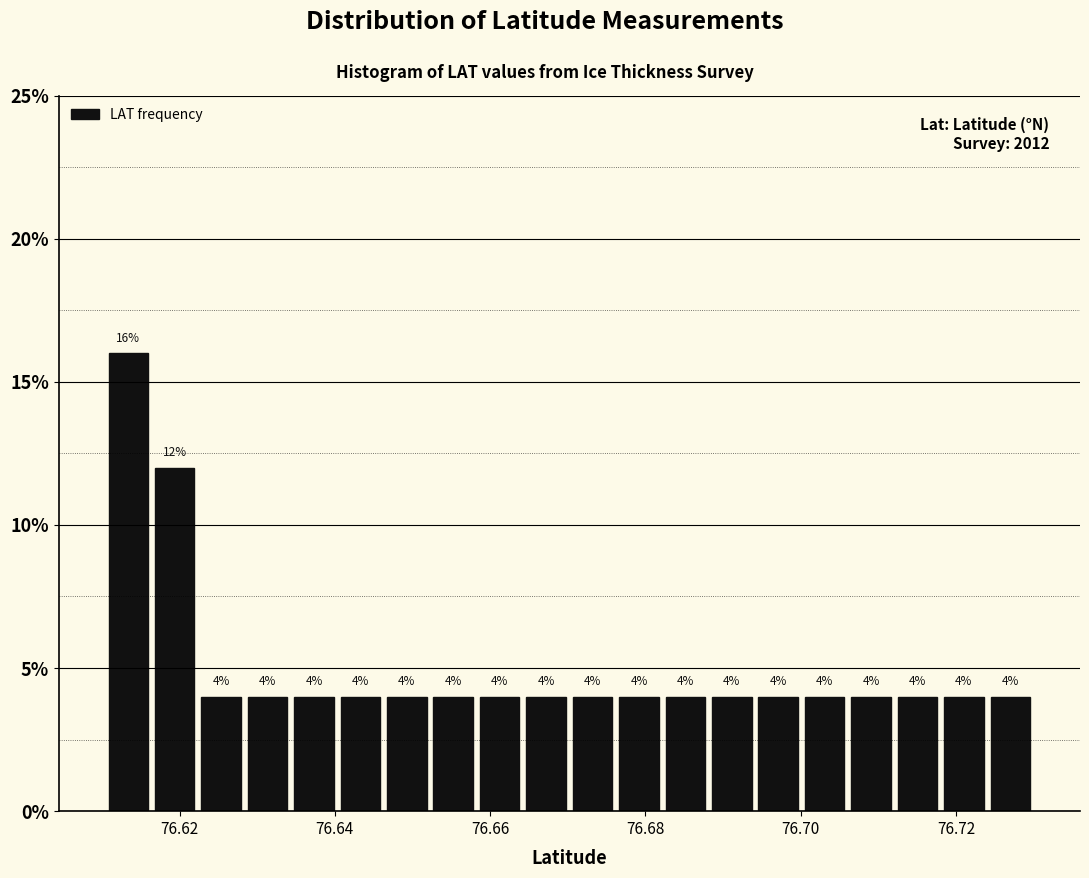

Read against the x-axis, roughly where is the centre of the tallest bar?

76.614